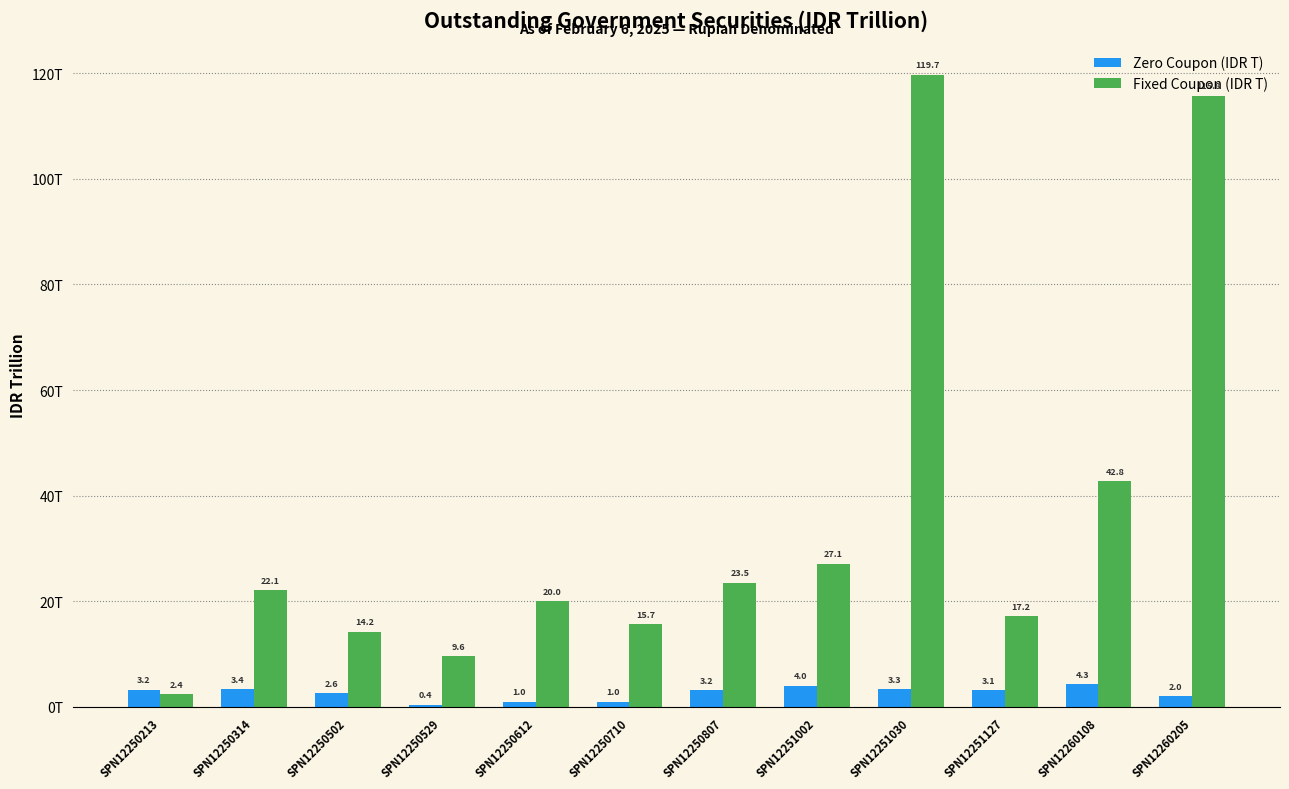

Which series has the widest spread of values?

Fixed Coupon (IDR T)